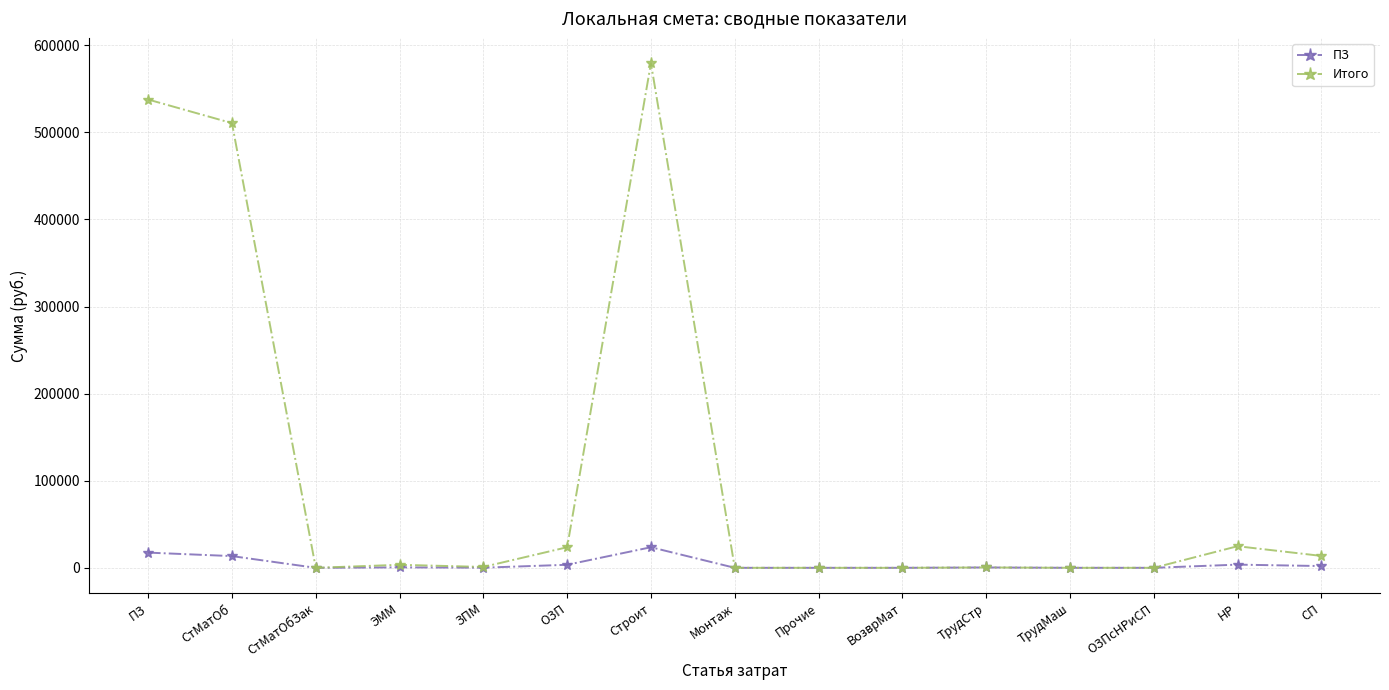

List the series in order of their peak value, highest first.

Итого, ПЗ